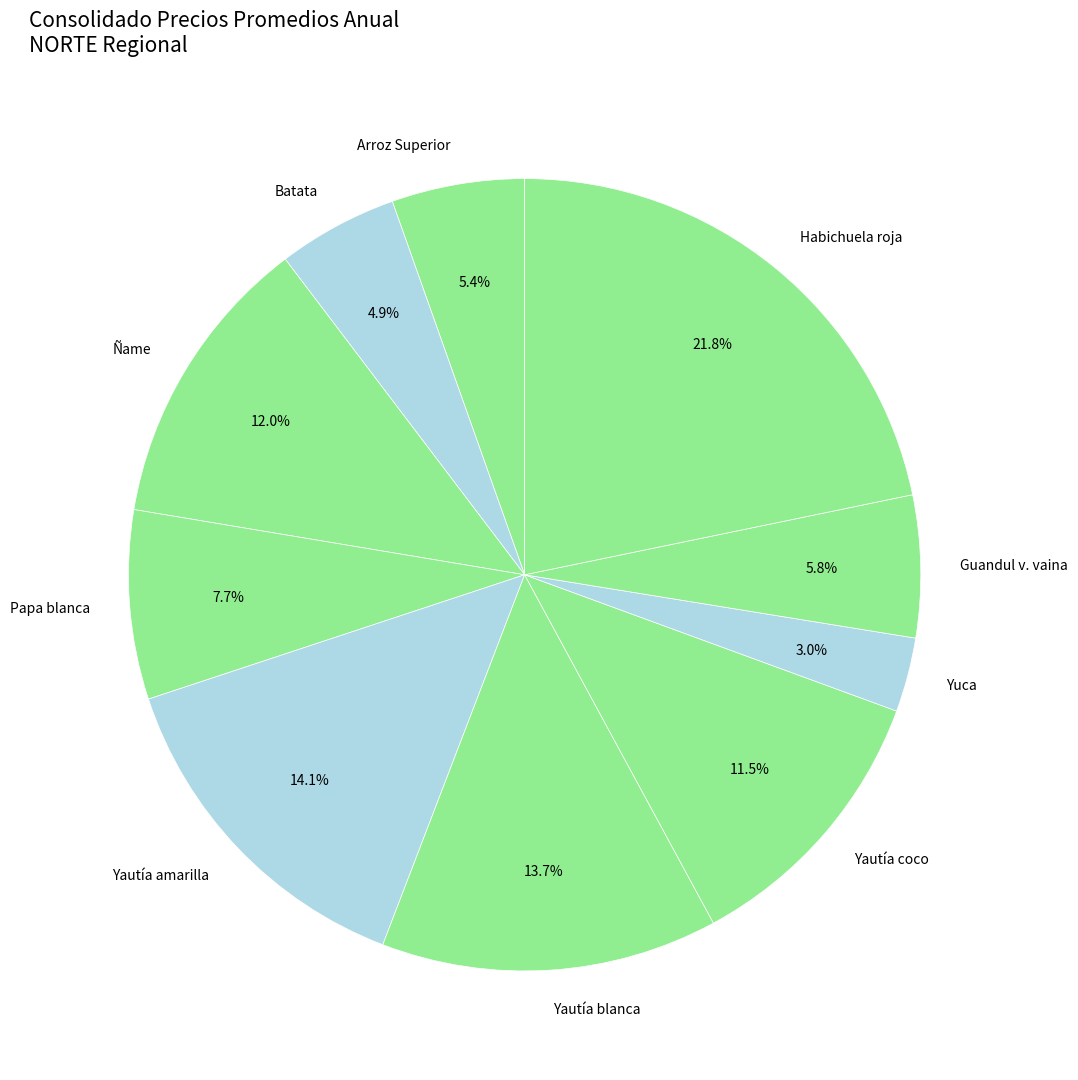

How many slices are in this pie chart?

10